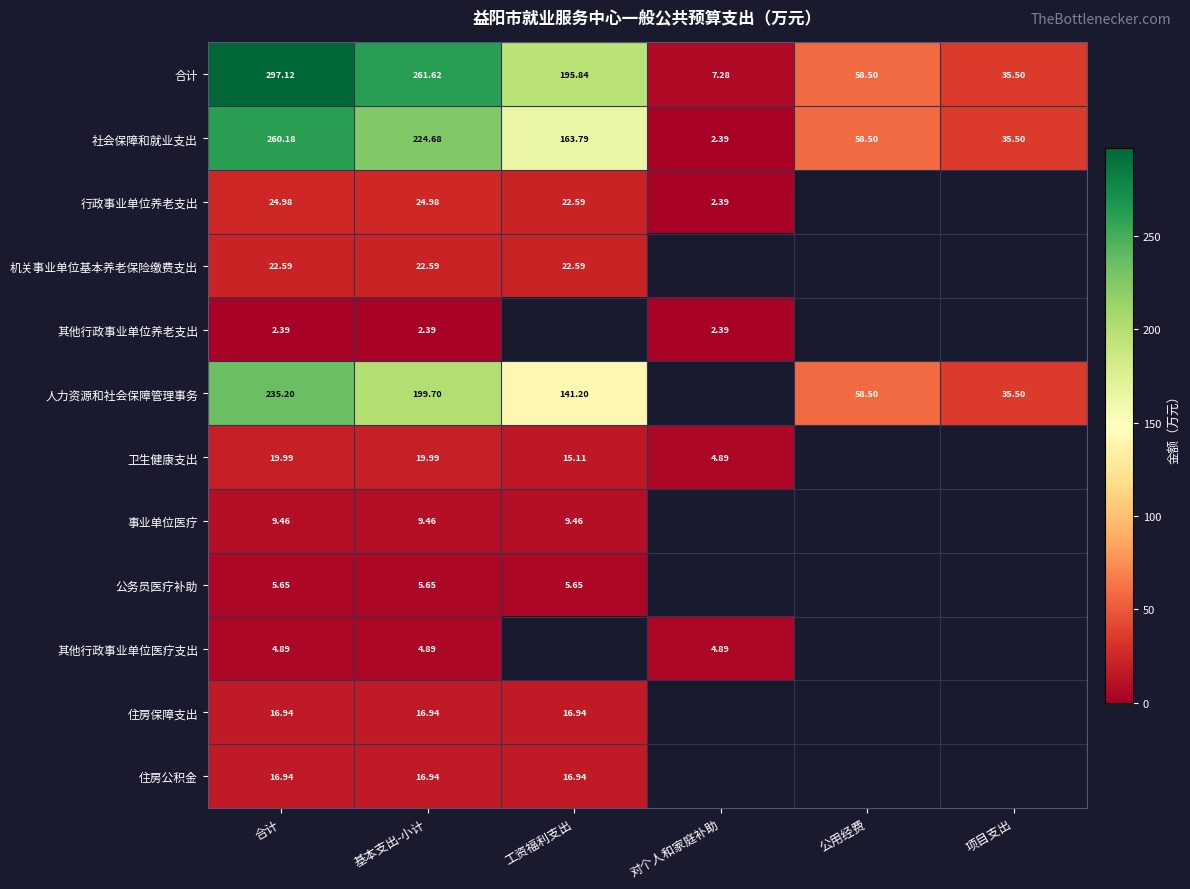

At which label is 合计 closest to 152?

工资福利支出